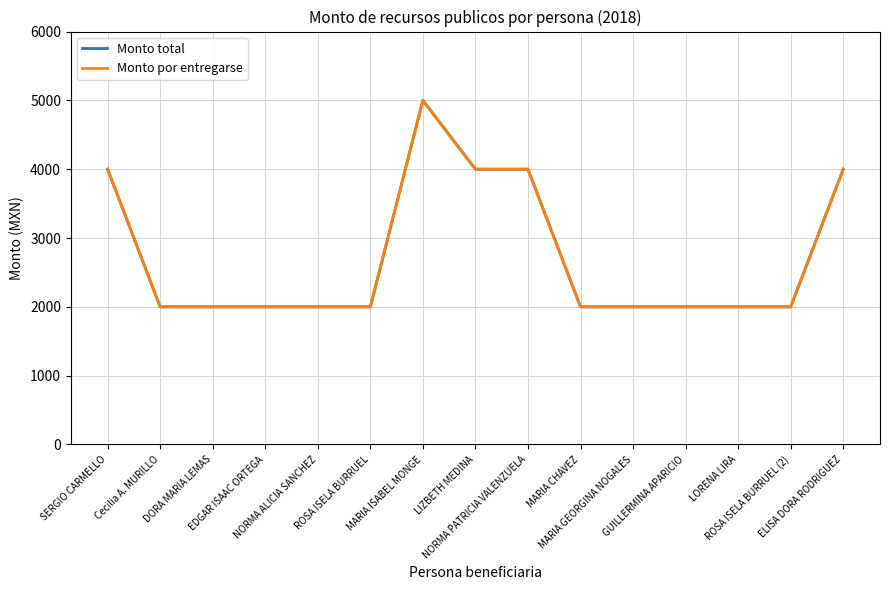

Which series changed the most between DORA MARIA LEMAS and MARIA ISABEL MONGE?

Monto total